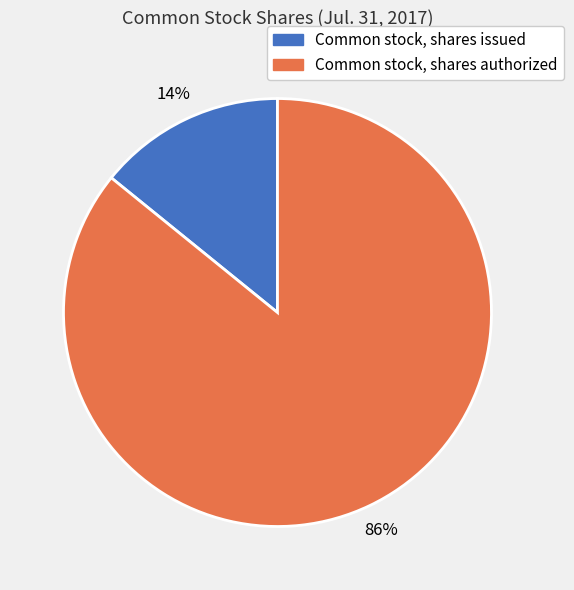

To the nearest percent, what is the difference between the largest and smallest slice percentages?

72%